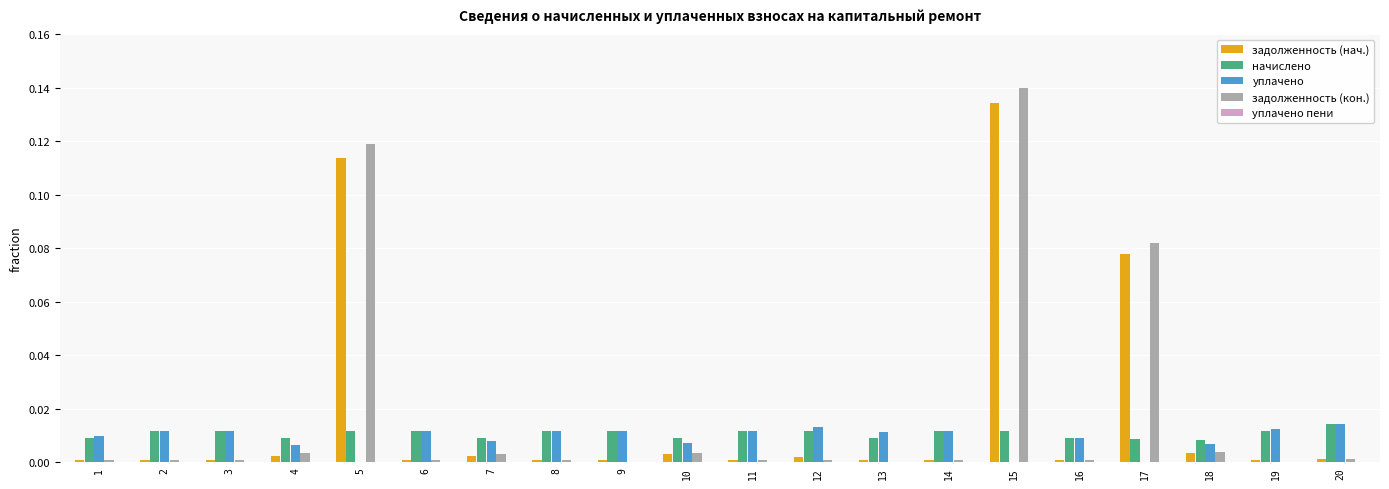

Is the value of задолженность (кон.) at 15 greater than the value of задолженность (нач.) at 10?

Yes